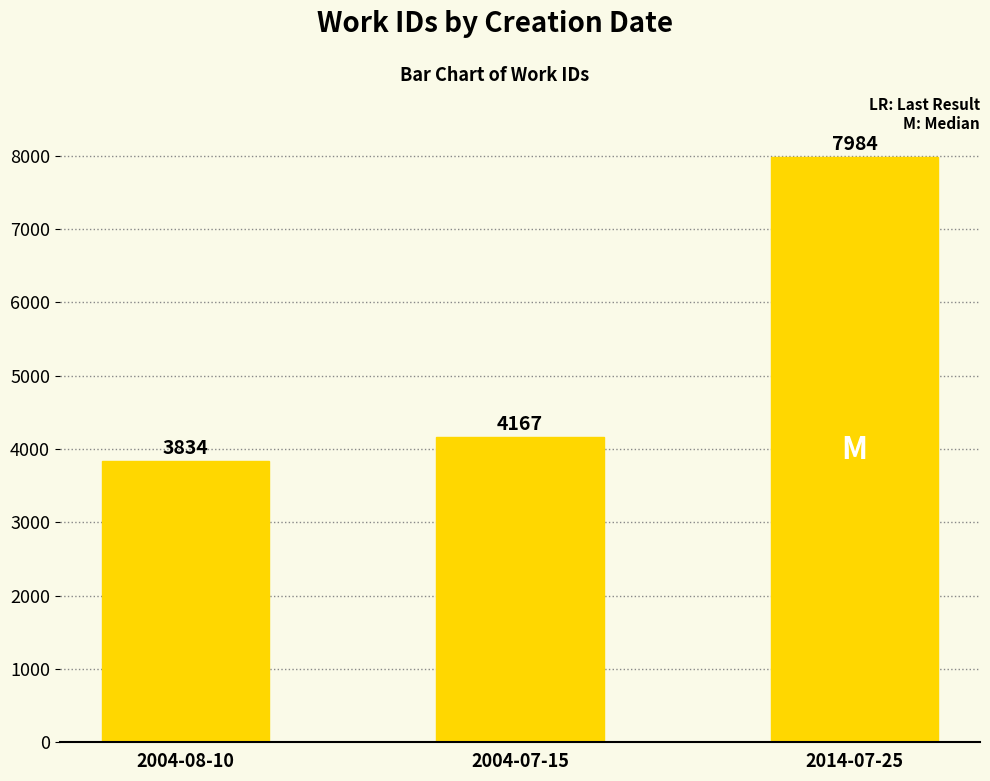

Is it true that the value at 2004-07-15 is 5860?

False